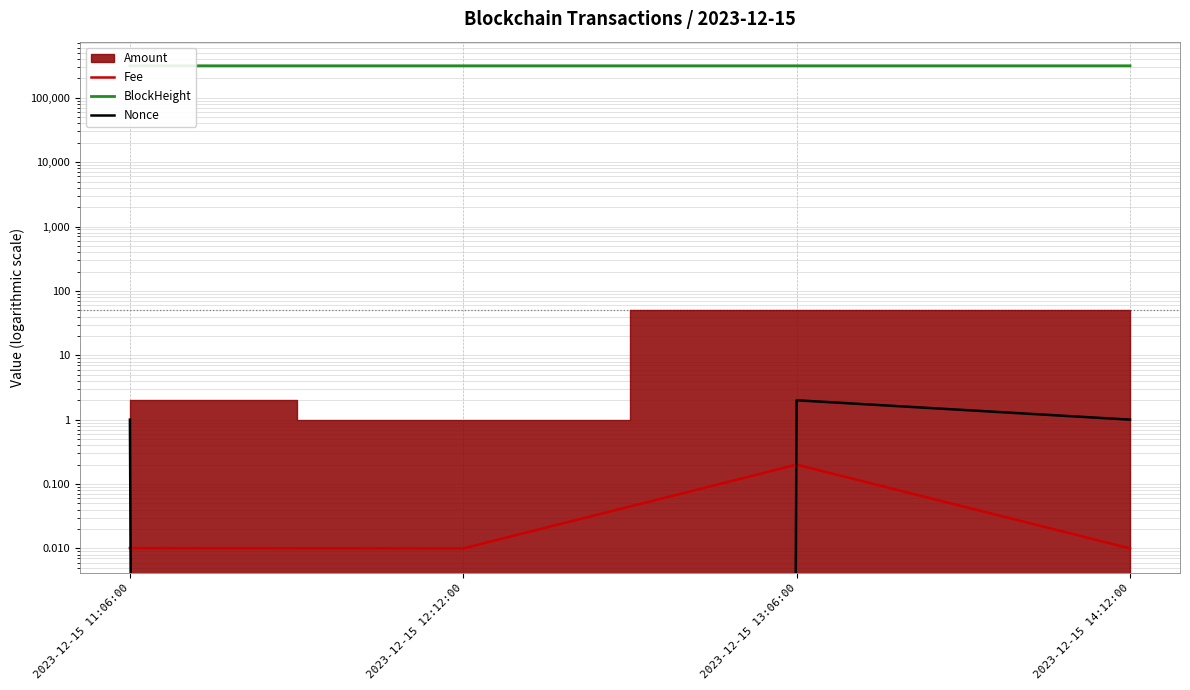

Which series has the largest total across all categories?

BlockHeight